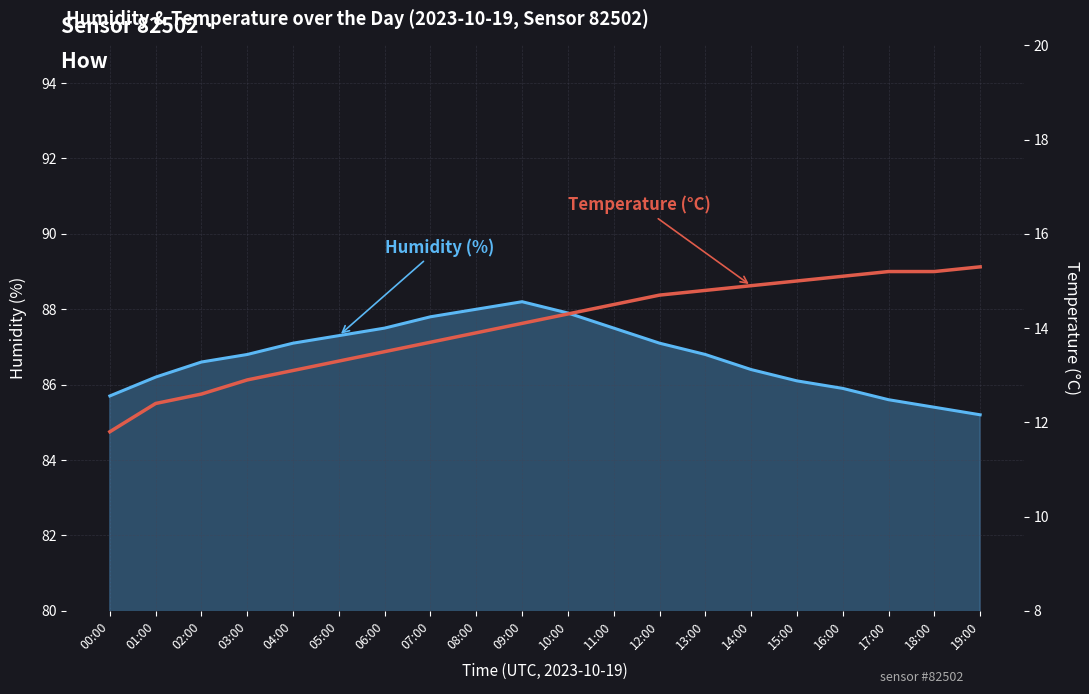

True or false: temperature and humidity cross at least once.

False